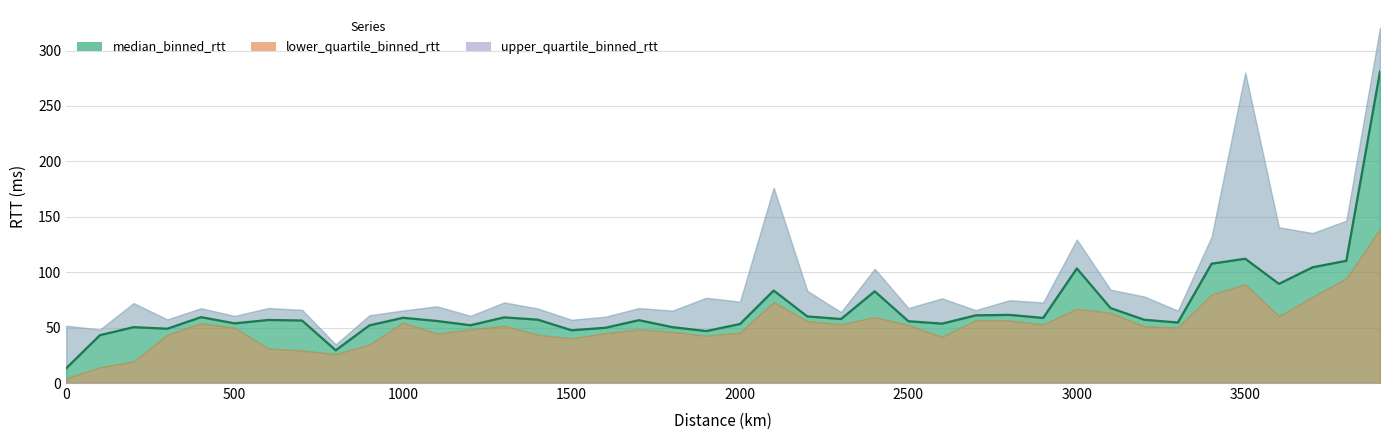

The upper_quartile_binned_rtt series shows 87.1 at 300. True or false?

False